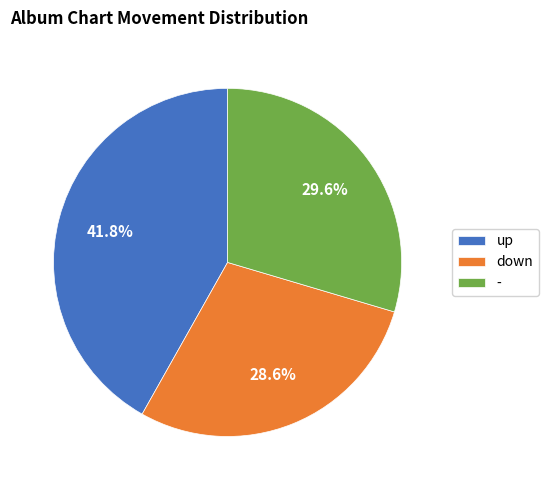

What percentage is the - slice, to the nearest percent?

30%